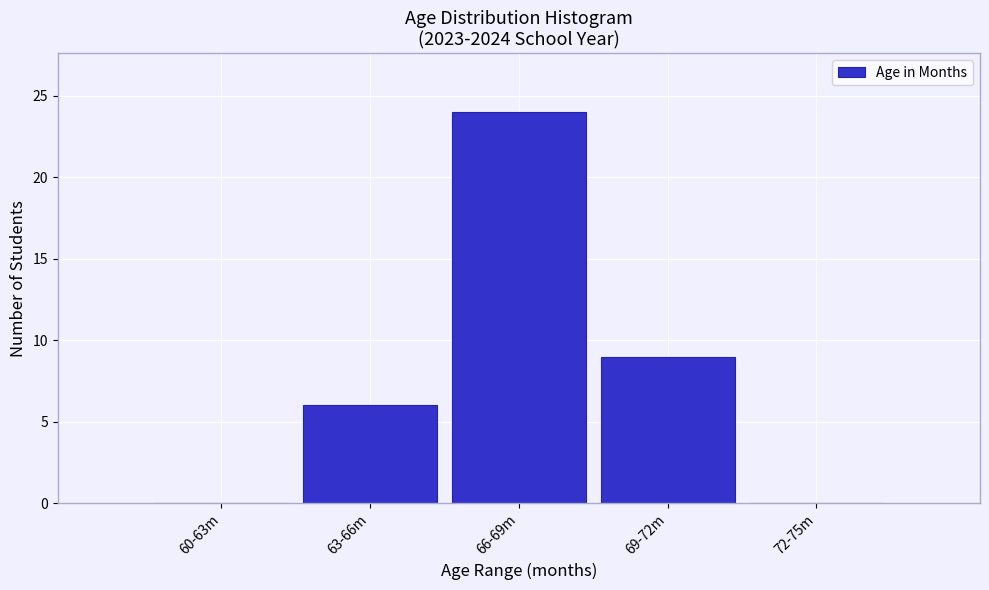

Reading left to right, extract all data points from this chart.

60-63m=0	63-66m=6	66-69m=24	69-72m=9	72-75m=0